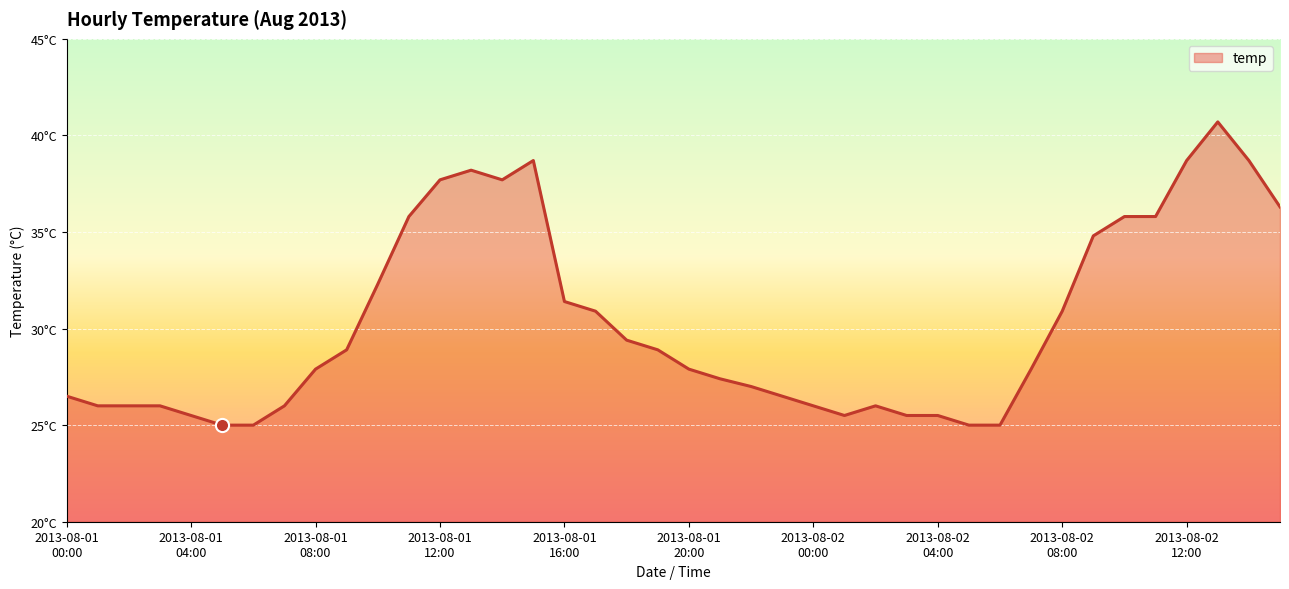

Is this an area chart (filled region under the line)?

Yes